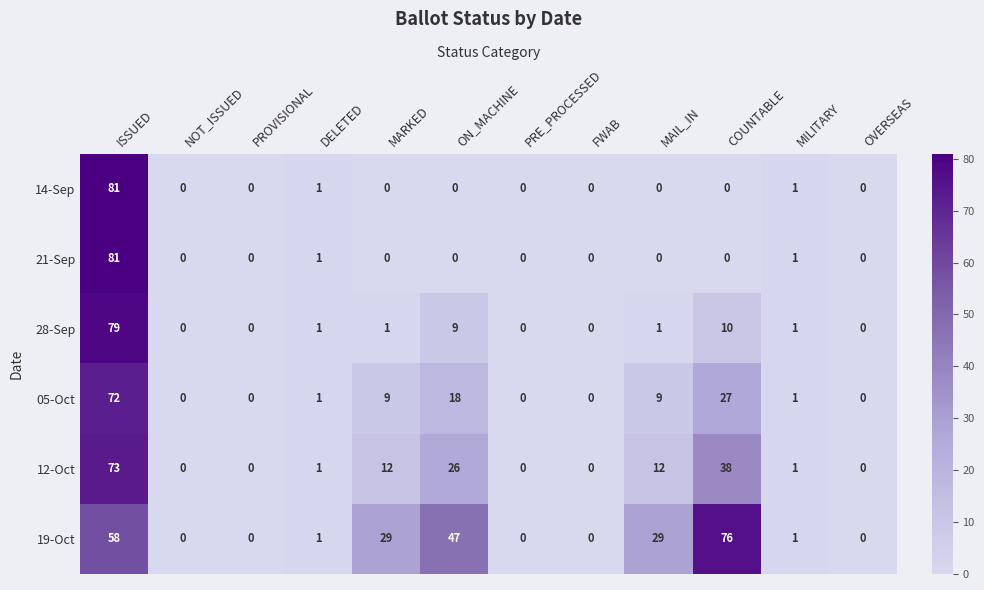

Which series has the largest total across all categories?

19-Oct